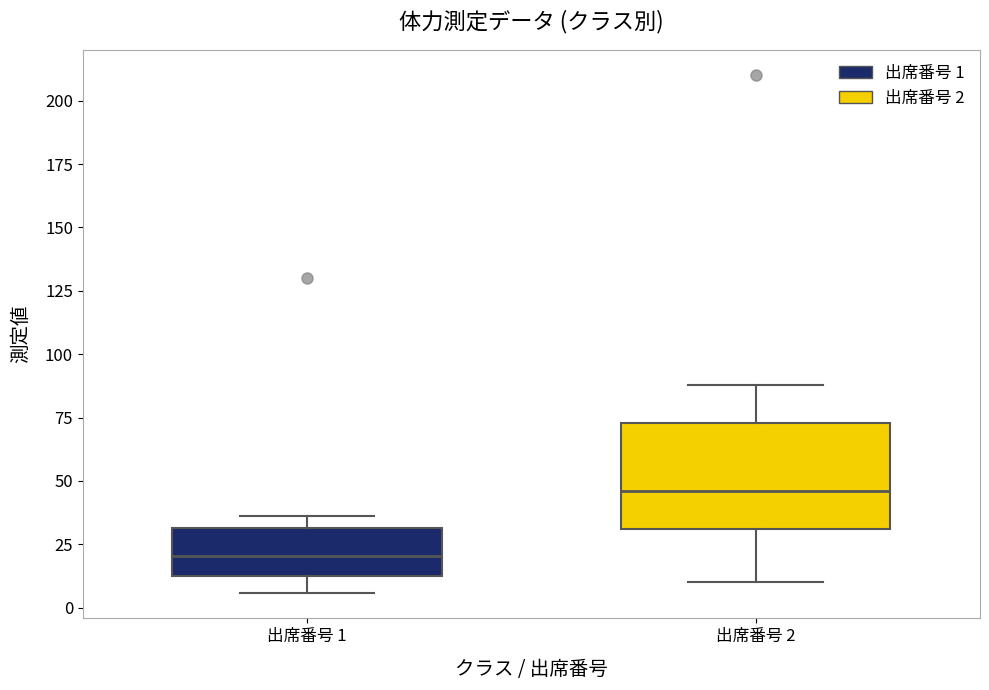

Reading left to right, read every box against the y-axis: the position of its median line, the range the box covers, and the ends of its whiskers. The values are not printed on the chart, so give them approximately, as read against the axis.

出席番号 1: median 20, box 10 to 30, whiskers 5 to 35
出席番号 2: median 45, box 30 to 75, whiskers 10 to 90